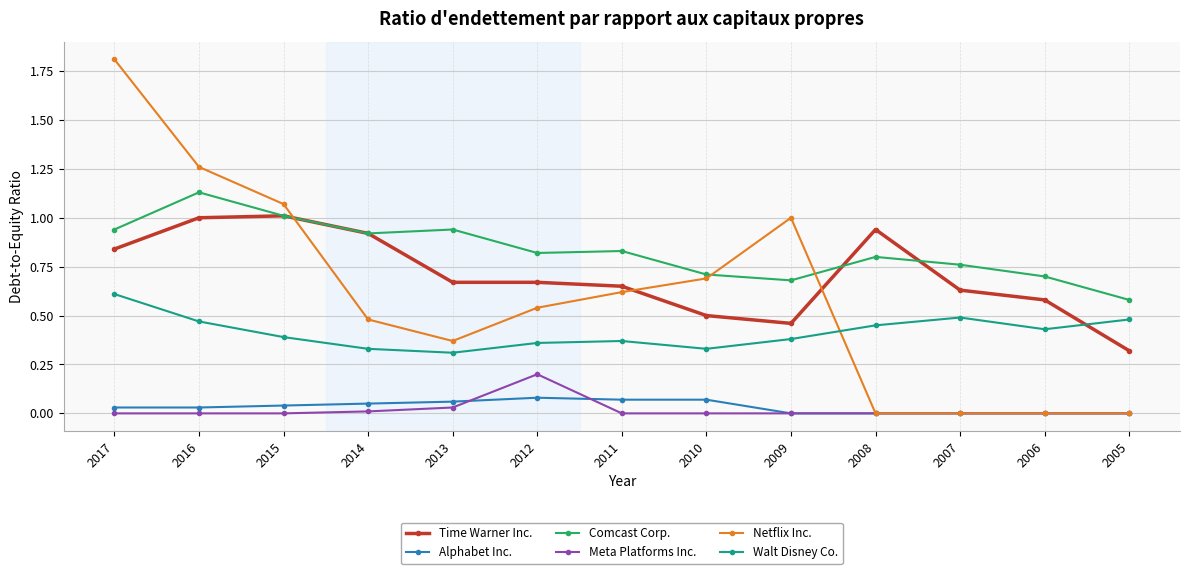

Rank the series by their maximum value, from lowest to highest.

Alphabet Inc., Meta Platforms Inc., Walt Disney Co., Time Warner Inc., Comcast Corp., Netflix Inc.